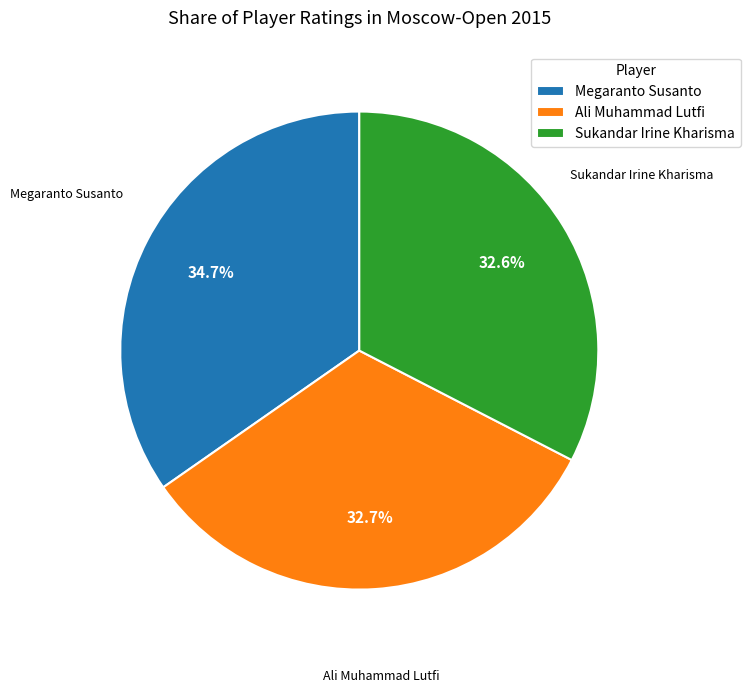

Is it true that Ali Muhammad Lutfi is 26% of the pie?

False